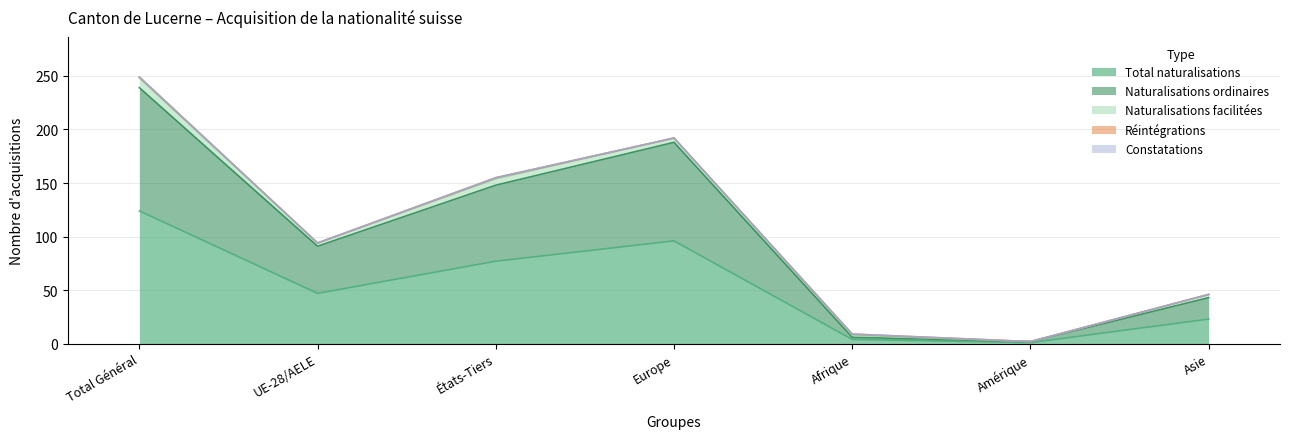

True or false: Naturalisations facilitées and Constatations cross at least once.

False